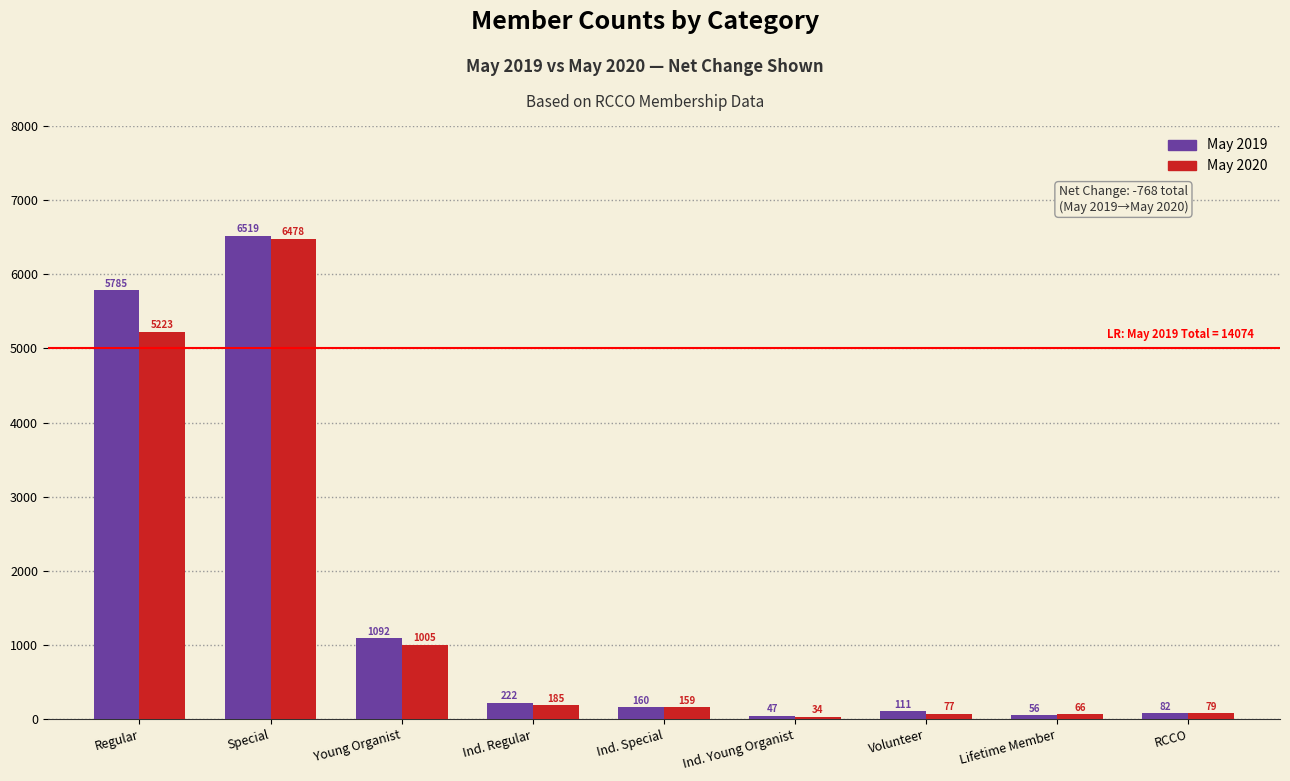

Reading left to right, extract all data points from this chart.

May 2019: Regular=5785	Special=6519	Young Organist=1092	Ind. Regular=222	Ind. Special=160	Ind. Young Organist=47	Volunteer=111	Lifetime Member=56	RCCO=82
May 2020: Regular=5223	Special=6478	Young Organist=1005	Ind. Regular=185	Ind. Special=159	Ind. Young Organist=34	Volunteer=77	Lifetime Member=66	RCCO=79